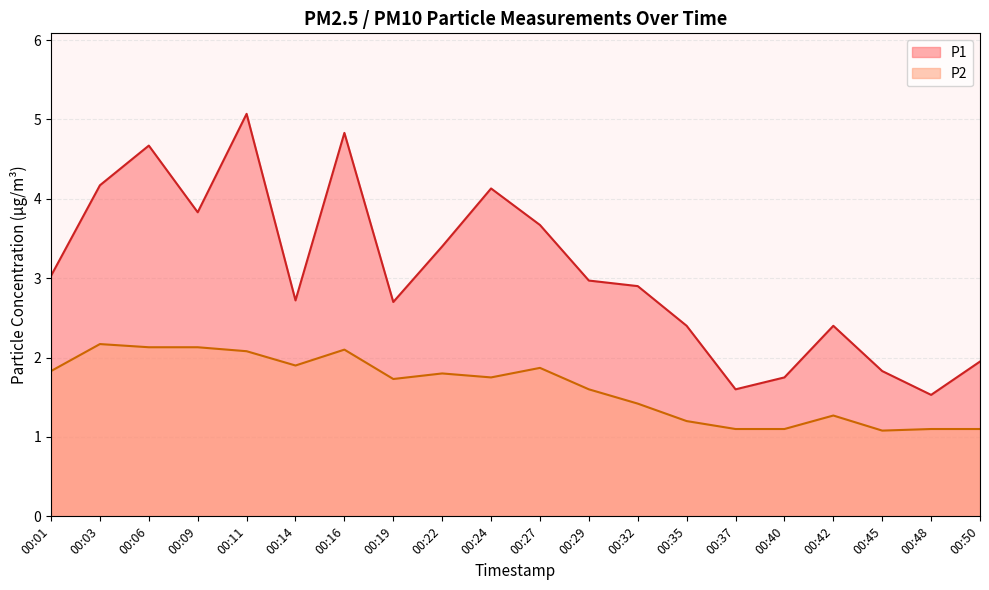

What is the sum of all P2 values?

32.5